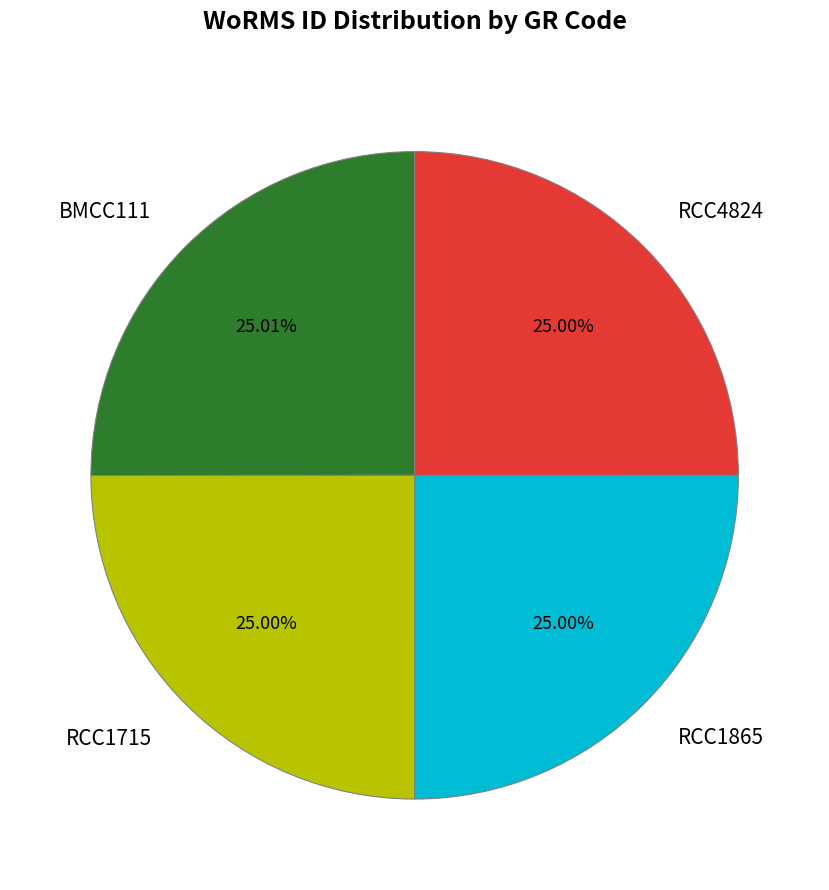

To the nearest percent, what percentage of the pie is RCC1715?

25%